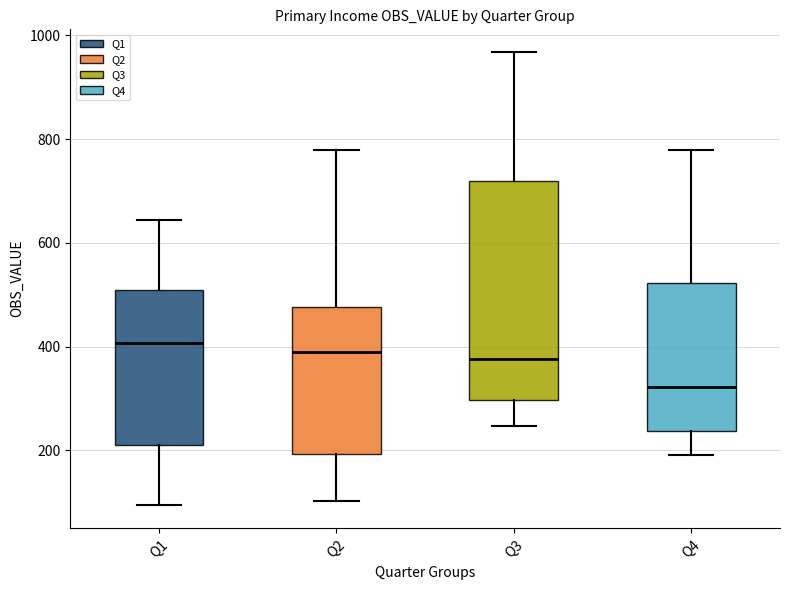

Reading left to right, read every box against the y-axis: the position of its median line, the range the box covers, and the ends of its whiskers. The values are not printed on the chart, so give them approximately, as read against the axis.

Q1: median 400, box 220 to 500, whiskers 100 to 640
Q2: median 400, box 200 to 480, whiskers 100 to 780
Q3: median 380, box 300 to 720, whiskers 240 to 960
Q4: median 320, box 240 to 520, whiskers 200 to 780